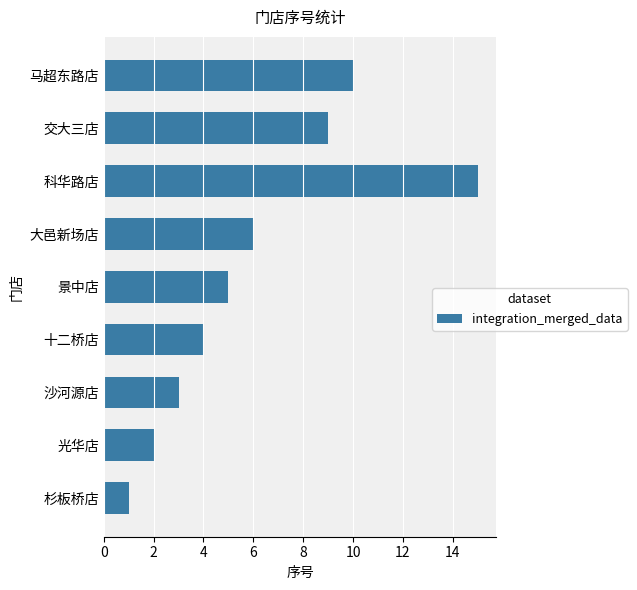

What is the minimum value shown in the chart?

1